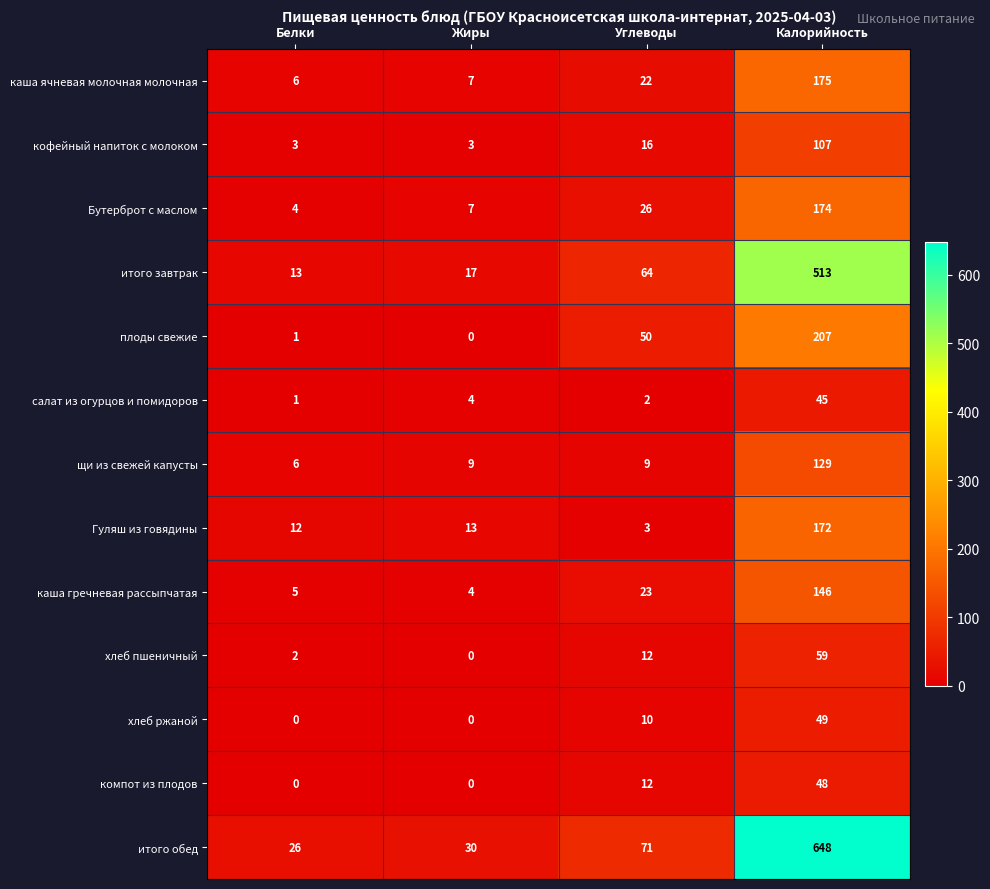

At which category does the chart reach its peak across all series?

Калорийность